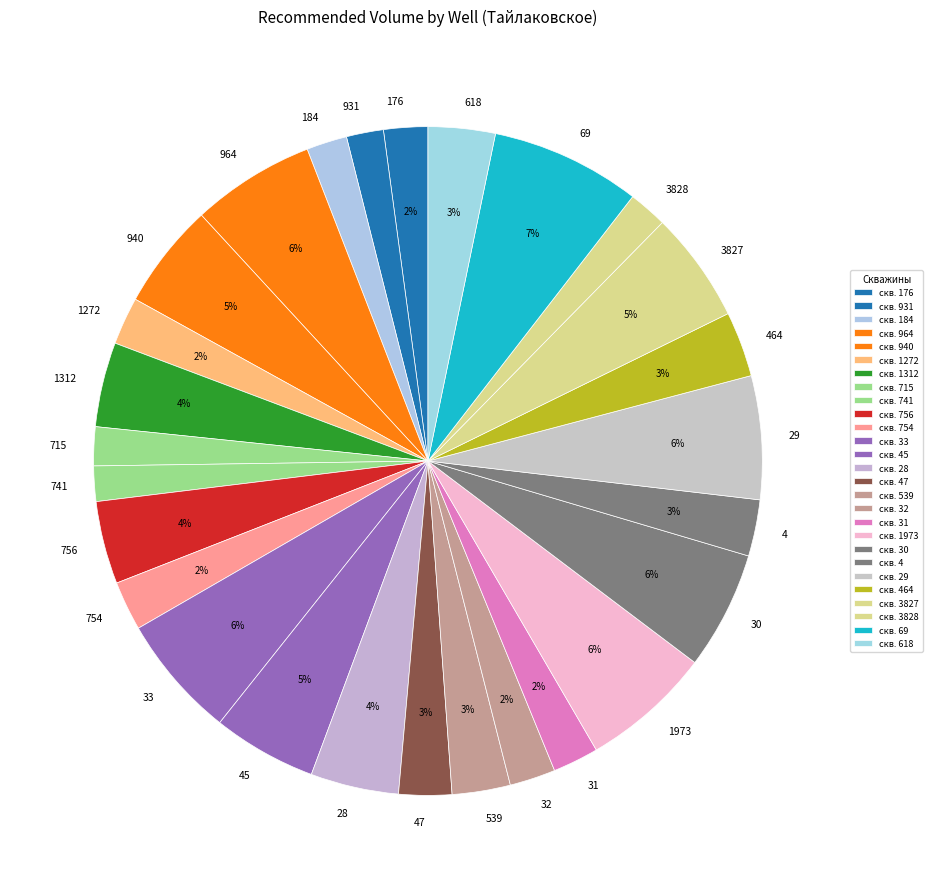

True or false: 1973 accounts for 6% of the total.

True